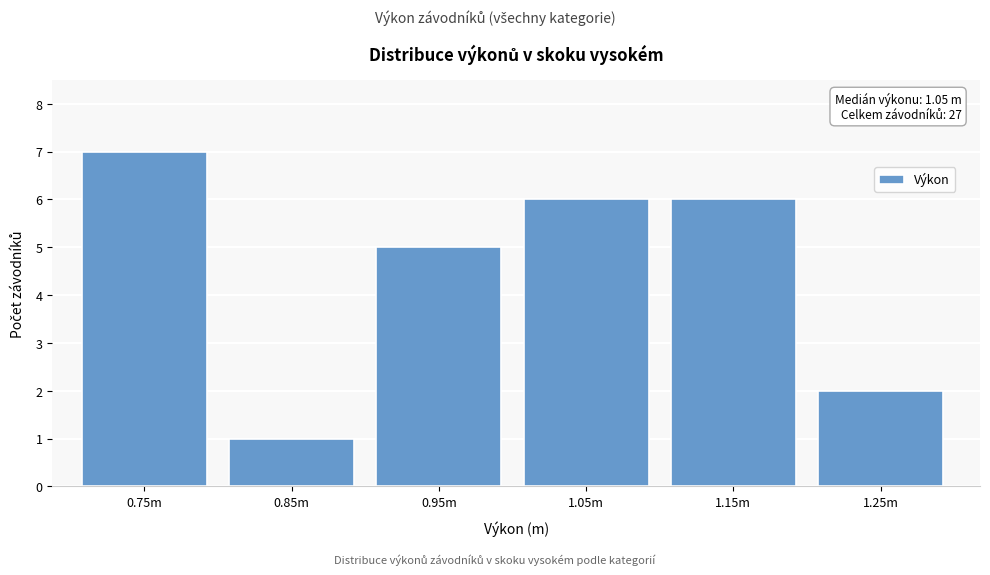

Reading left to right, what are all the values shown in this chart?

0.75m=7	0.85m=1	0.95m=5	1.05m=6	1.15m=6	1.25m=2